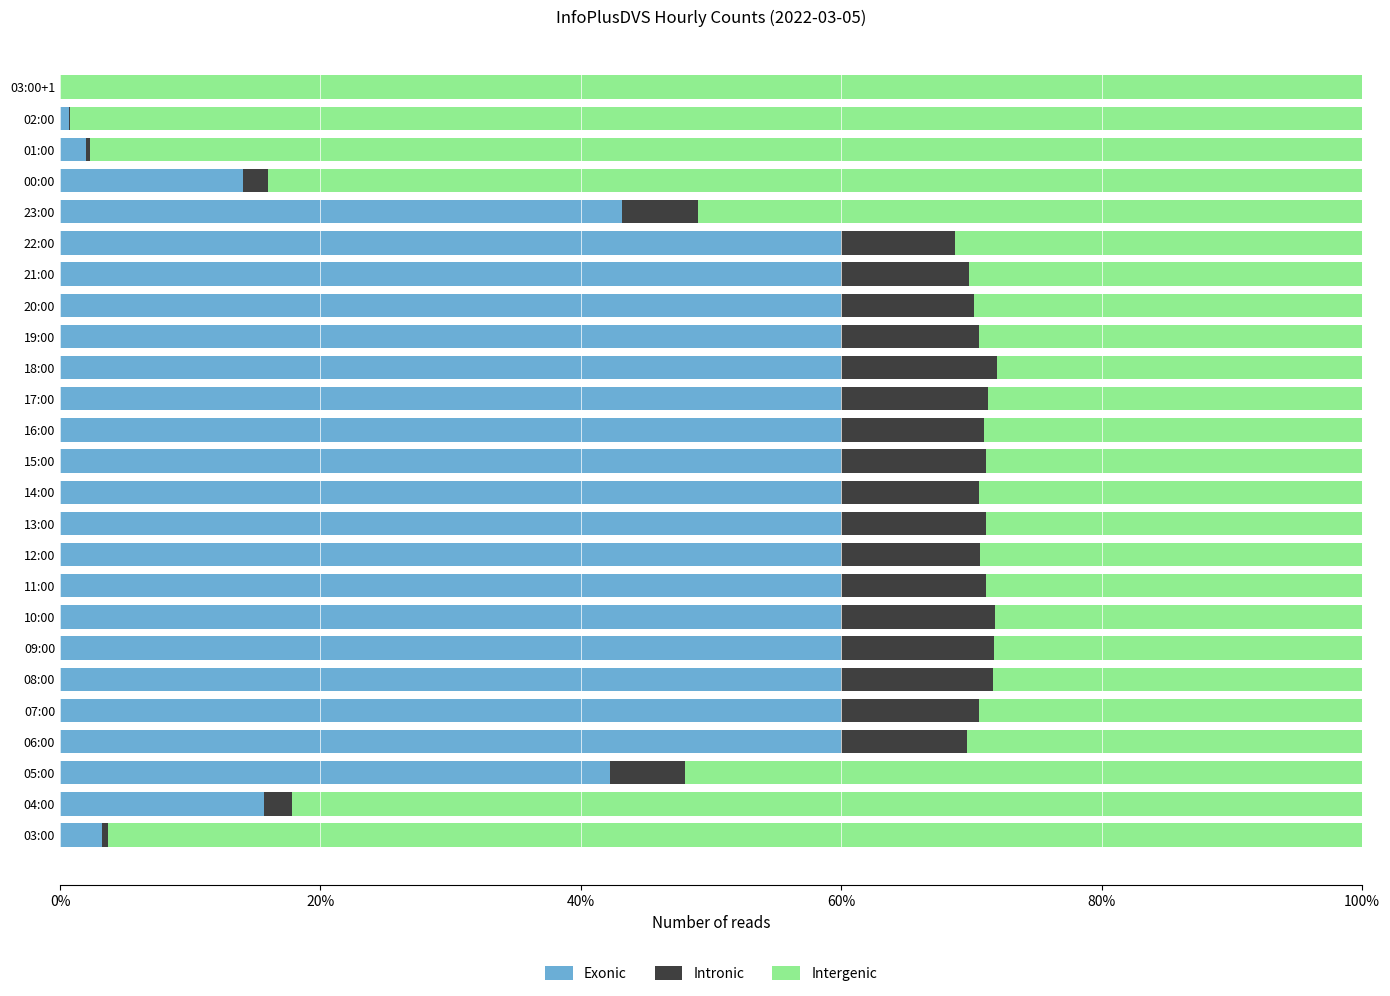

What is the sum of all Exonic values?

1141.0